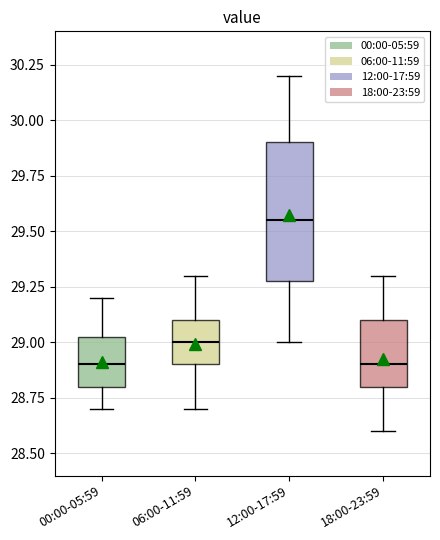

Which box's median line is the highest?

12:00-17:59